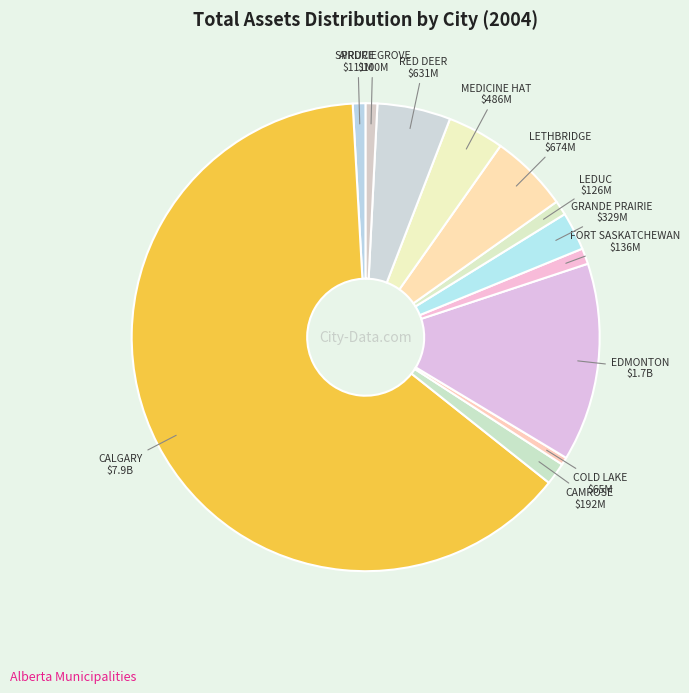

Is it true that AIRDRIE is 11% of the pie?

False